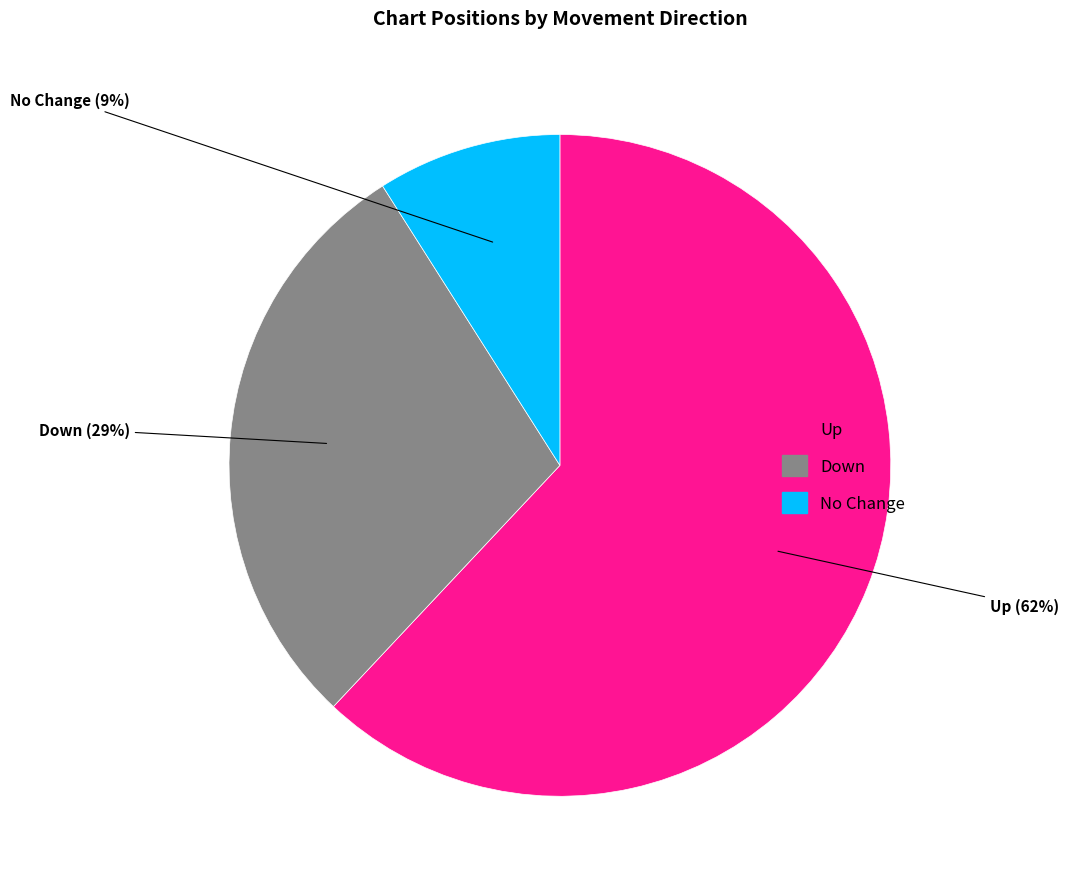

To the nearest percent, what is the average slice percentage?

33%